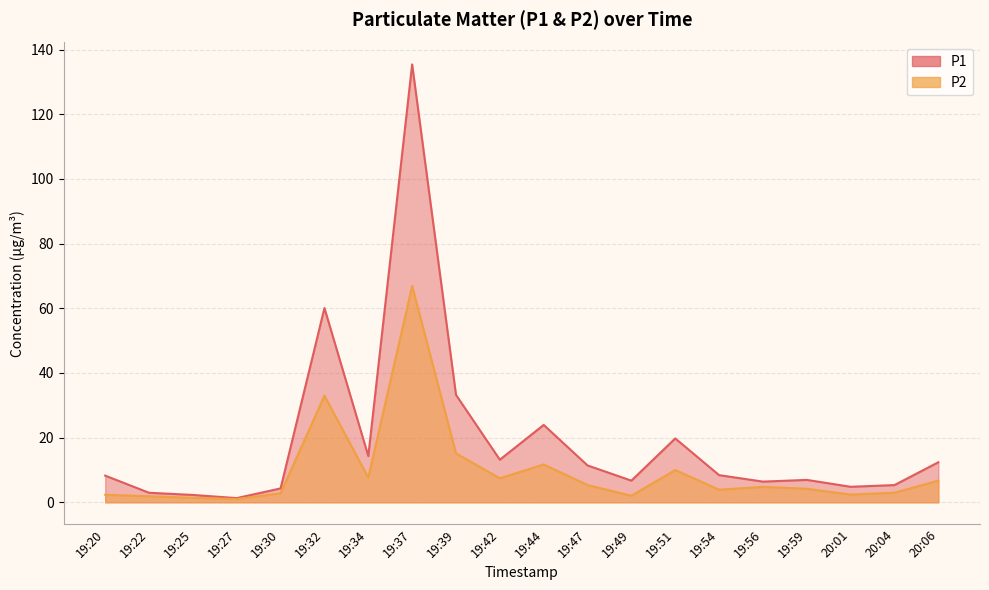

How many interior local peaks does the P1 series have?

5